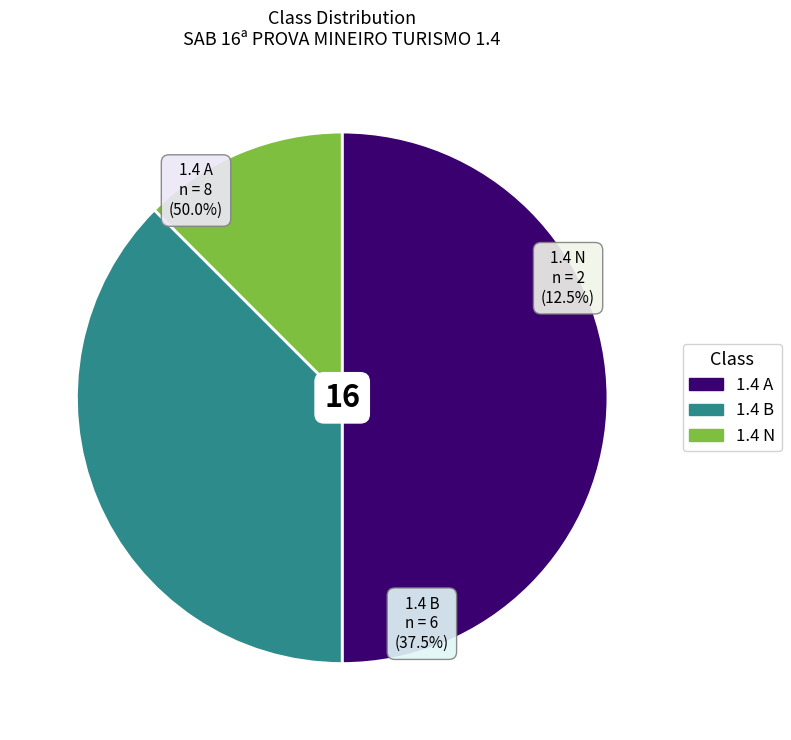

Which category has the smallest portion of the pie?

1.4 N